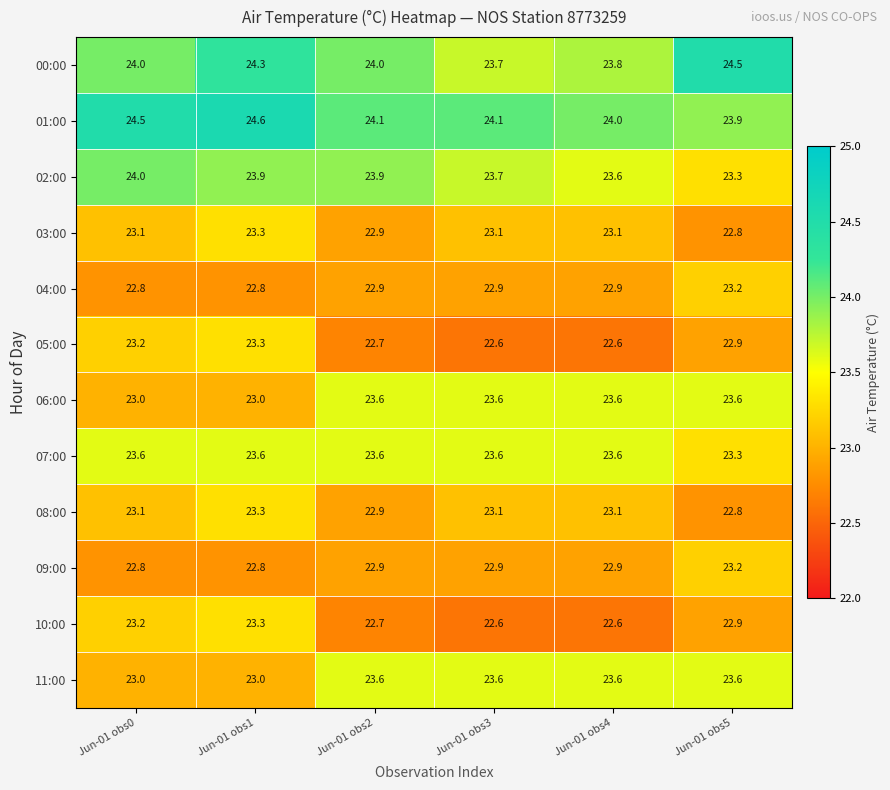

What is the average value of the 08:00 series?

23.1